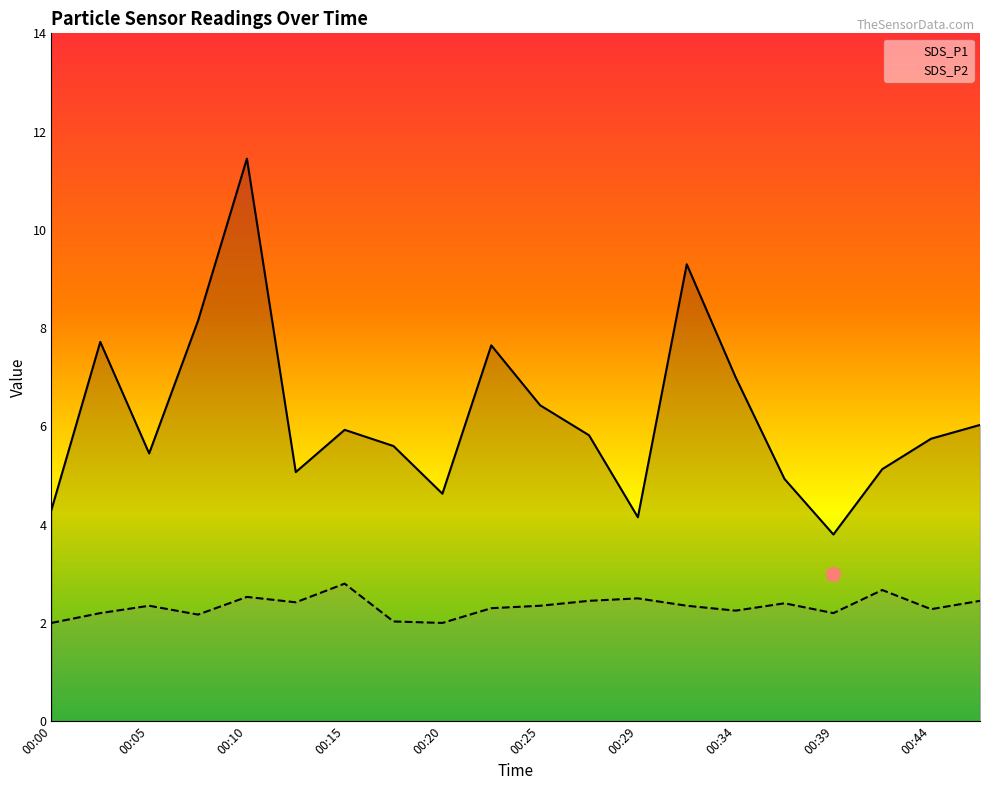

How many categories are shown in the chart?

20